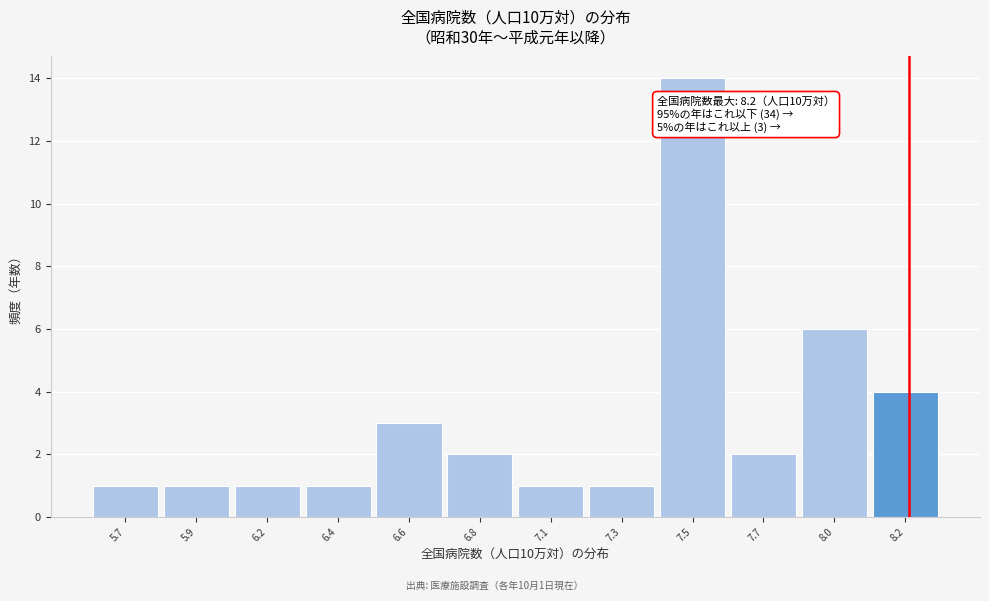

Reading left to right, what are all the values shown in this chart?

5.7=1	5.9=1	6.2=1	6.4=1	6.6=3	6.8=2	7.1=1	7.3=1	7.5=14	7.7=2	8.0=6	8.2=4